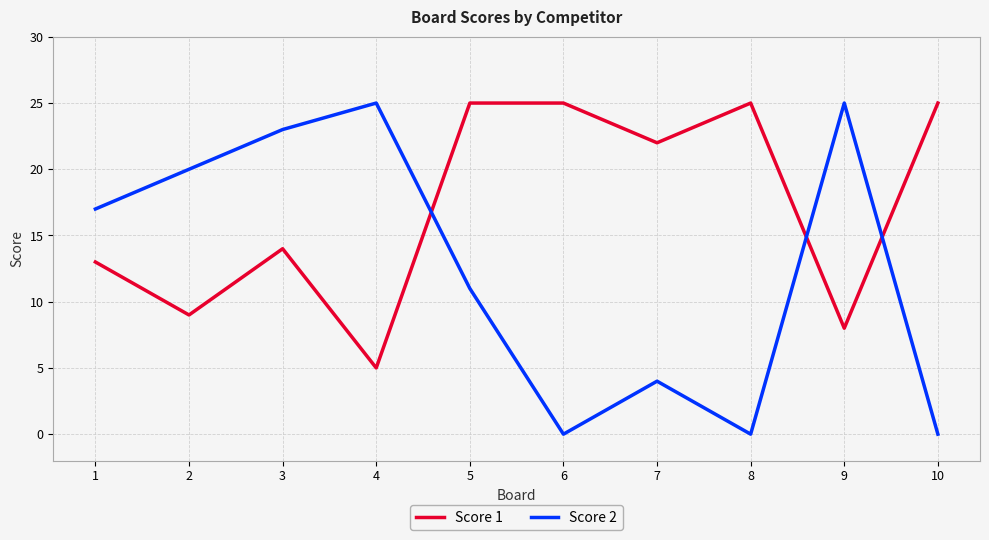

What is the difference between the highest and lowest values at 1?

4